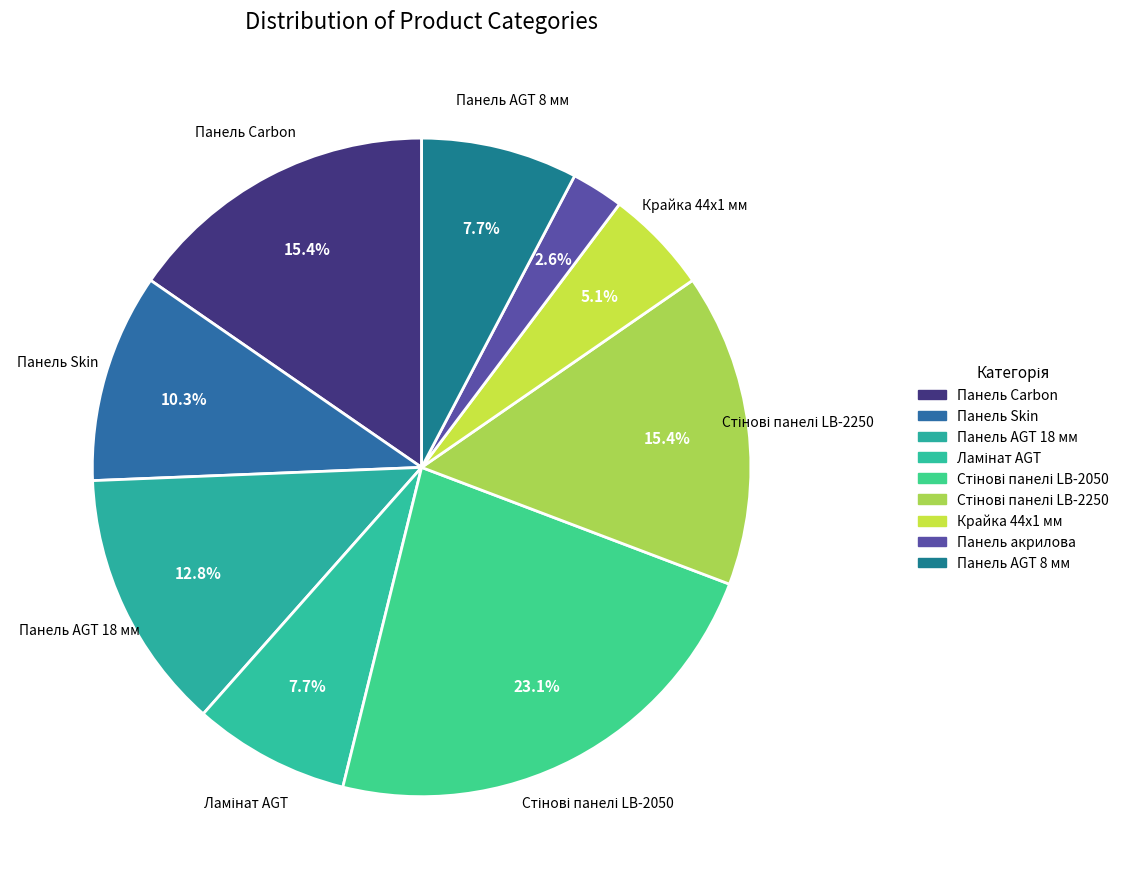

Count the number of slices in the pie.

9